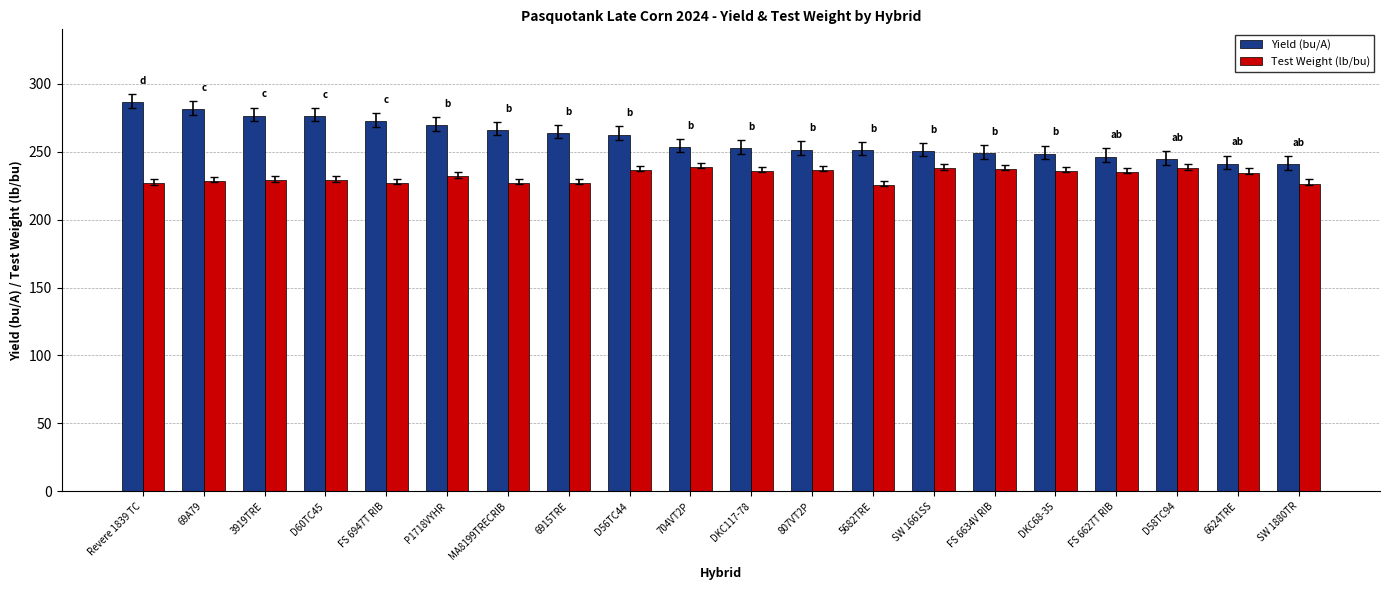

Read the Yield (bu/A) value at Revere 1839 TC.

286.4